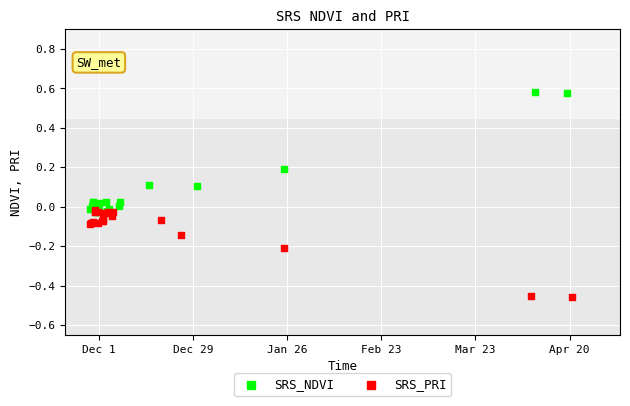

Which series reaches the minimum Y coordinate?

SRS_PRI